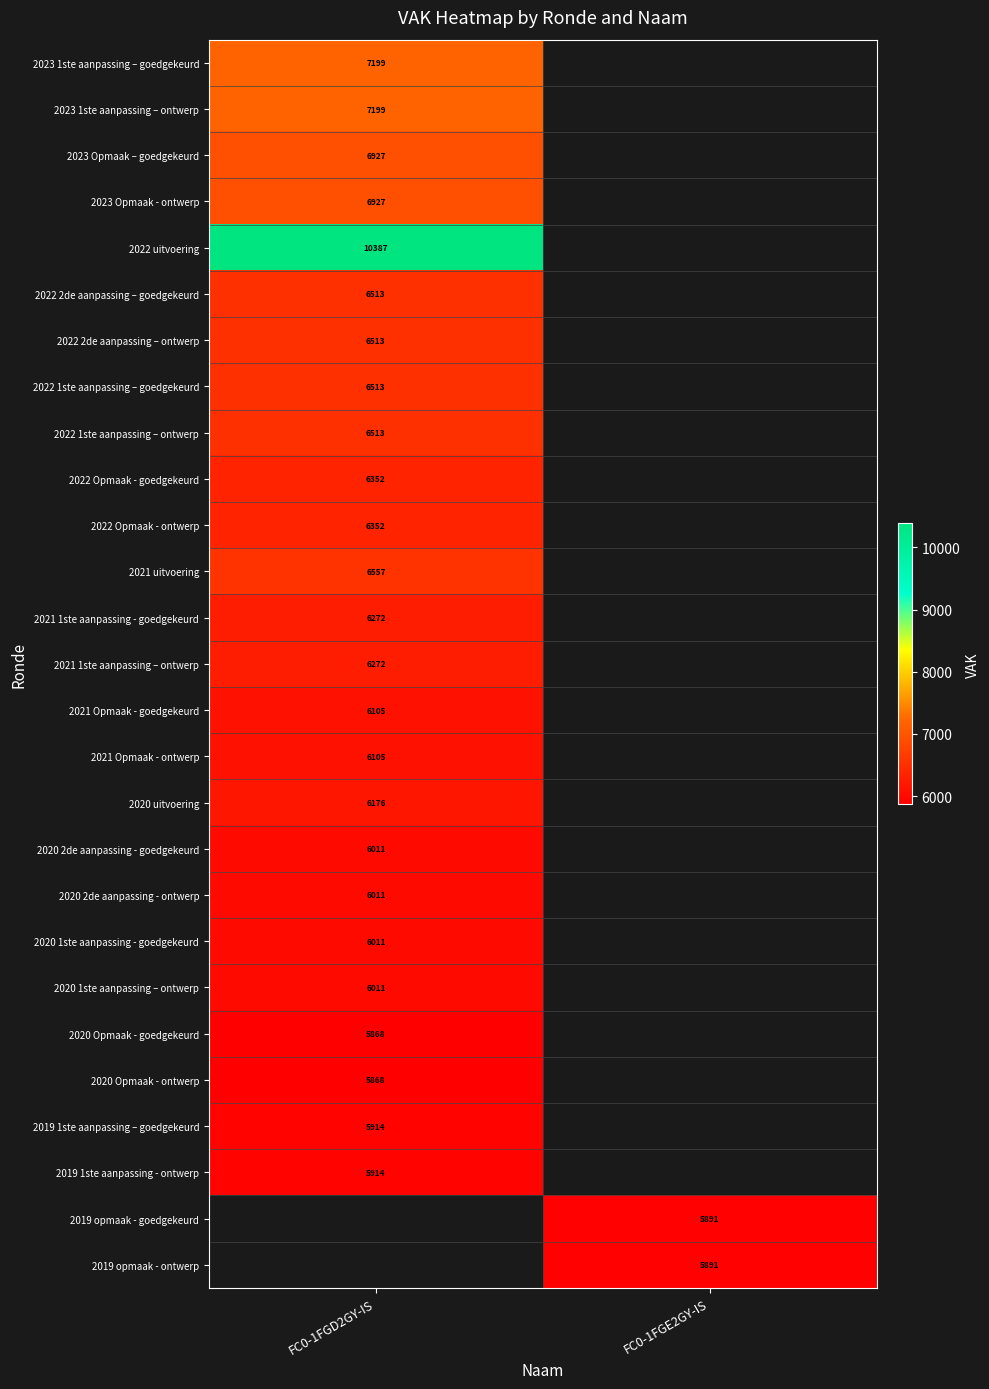

The 2020 2de aanpassing - goedgekeurd series shows 6011 at FC0-1FGD2GY-IS. True or false?

True